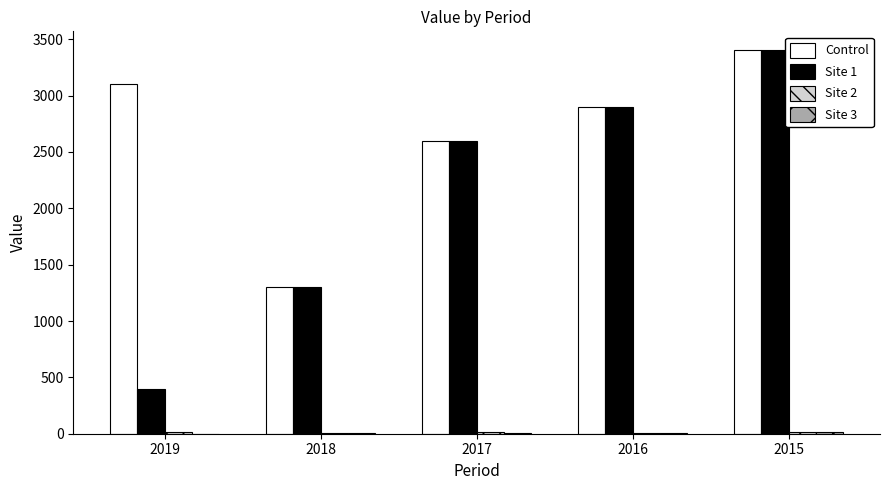

True or false: Control has a value of 607.3 at 2016.

False